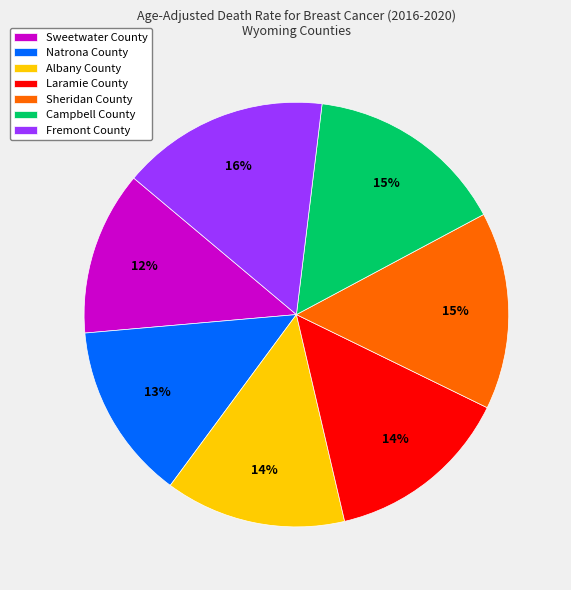

How many segments does this pie chart have?

7